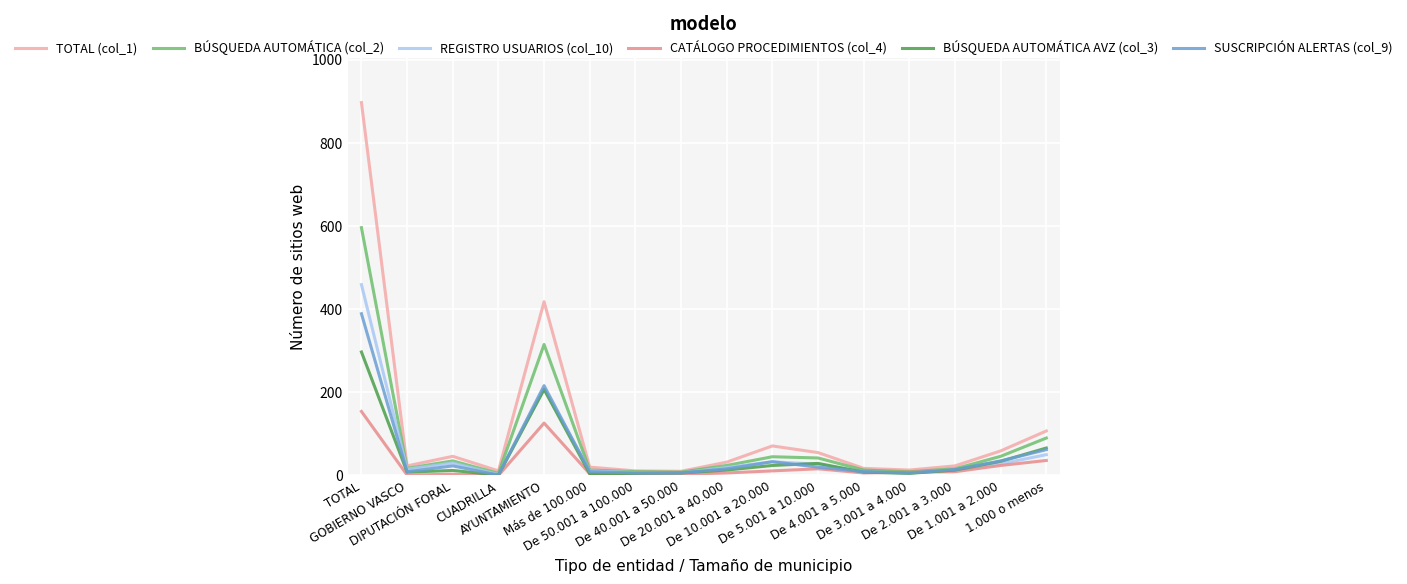

Is the value of SUSCRIPCIÓN ALERTAS (col_9) at De 3.001 a 4.000 greater than the value of CATÁLOGO PROCEDIMIENTOS (col_4) at De 5.001 a 10.000?

No